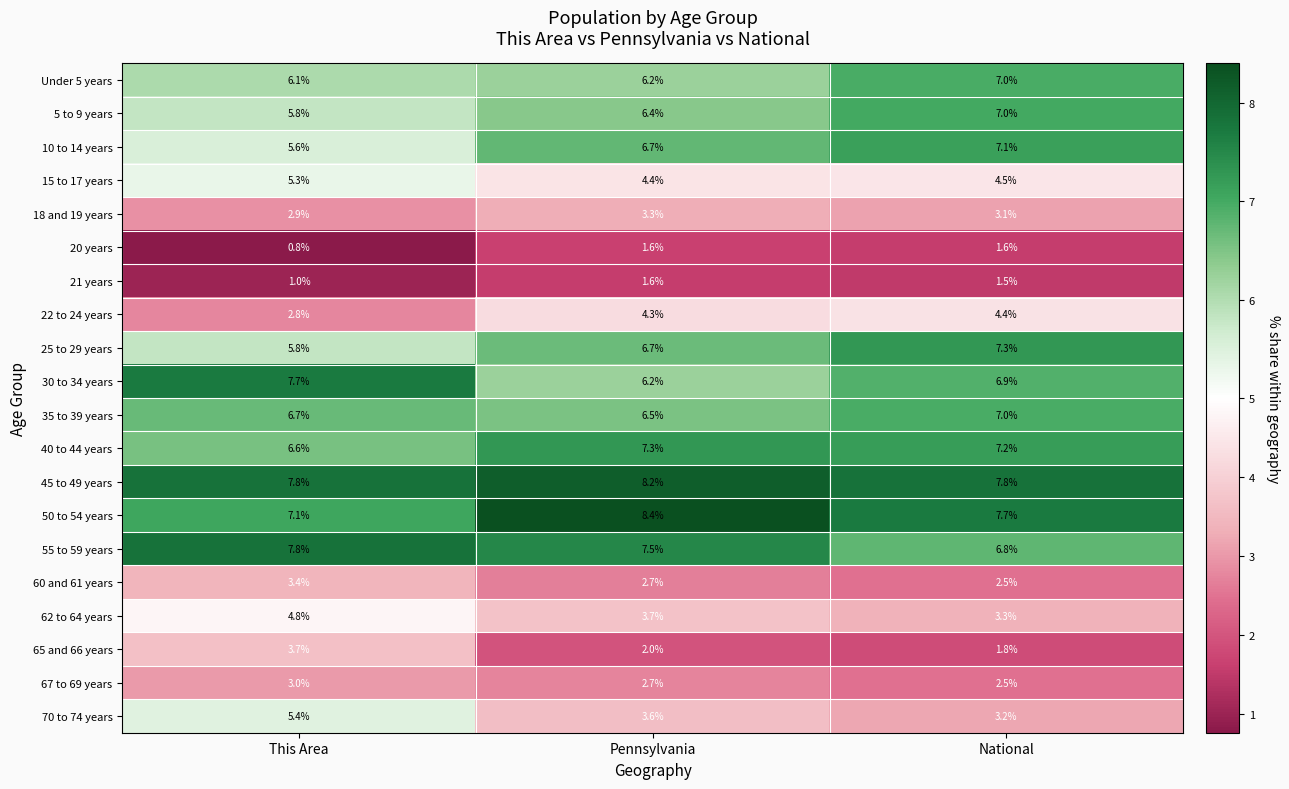

Which series has the largest range (max minus min)?

70 to 74 years